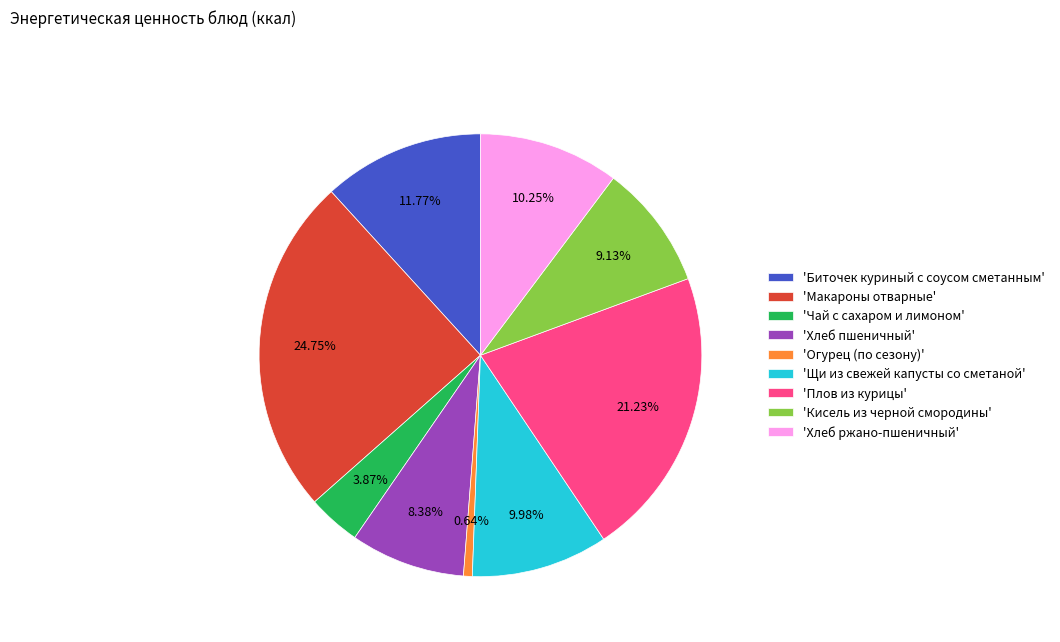

Is the sum of 'Хлеб ржано-пшеничный' and 'Огурец (по сезону)' greater than half?

No